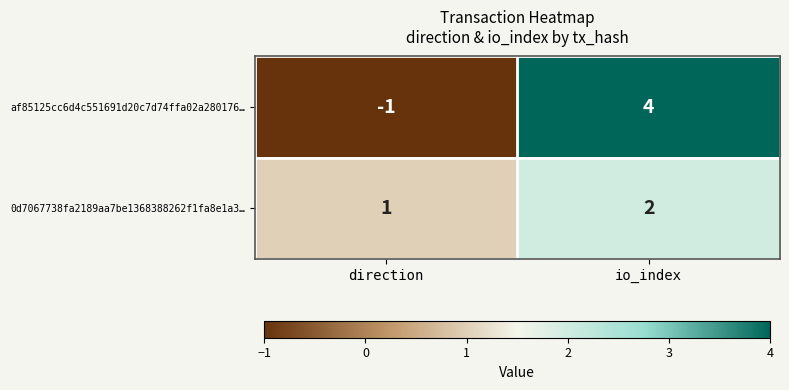

Reading left to right, what are all the values shown in this chart?

af85125cc6d4c551691d20c7d74ffa02a280176…: -1	4
0d7067738fa2189aa7be1368388262f1fa8e1a3…: 1	2